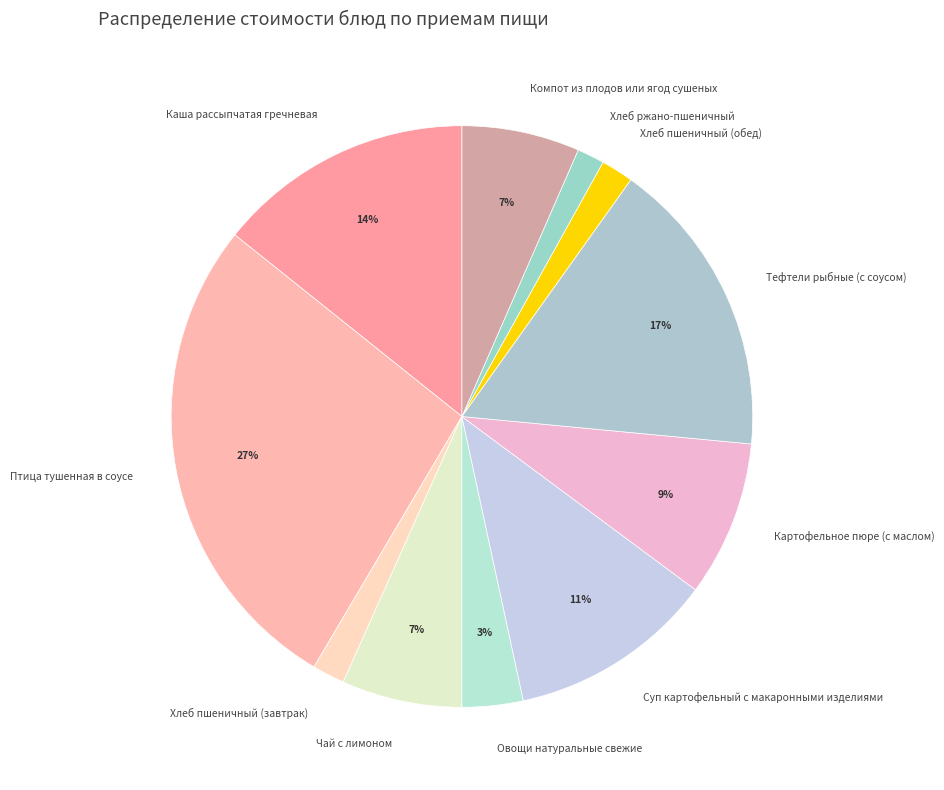

What percentage is the Чай с лимоном slice, to the nearest percent?

7%